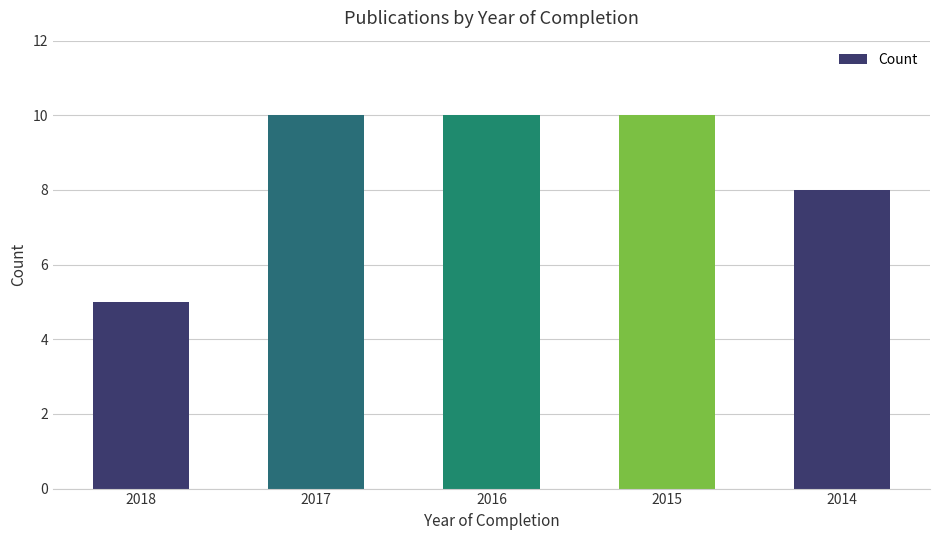

What is the approximate value at 2017?

10